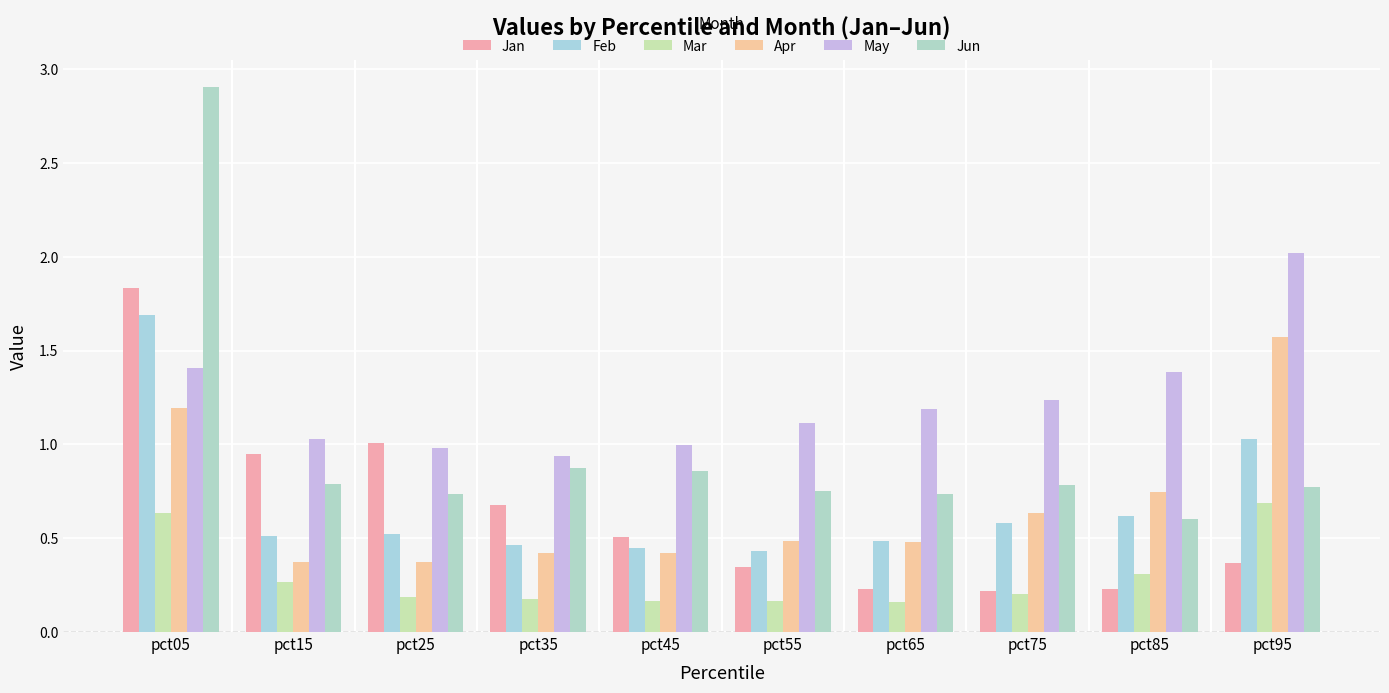

True or false: Mar has a value of 0.3 at pct75.

False